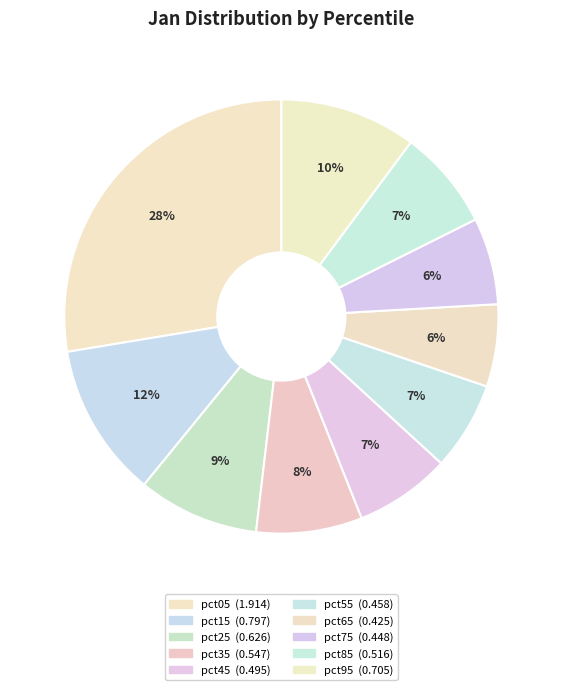

Count the number of slices in the pie.

10